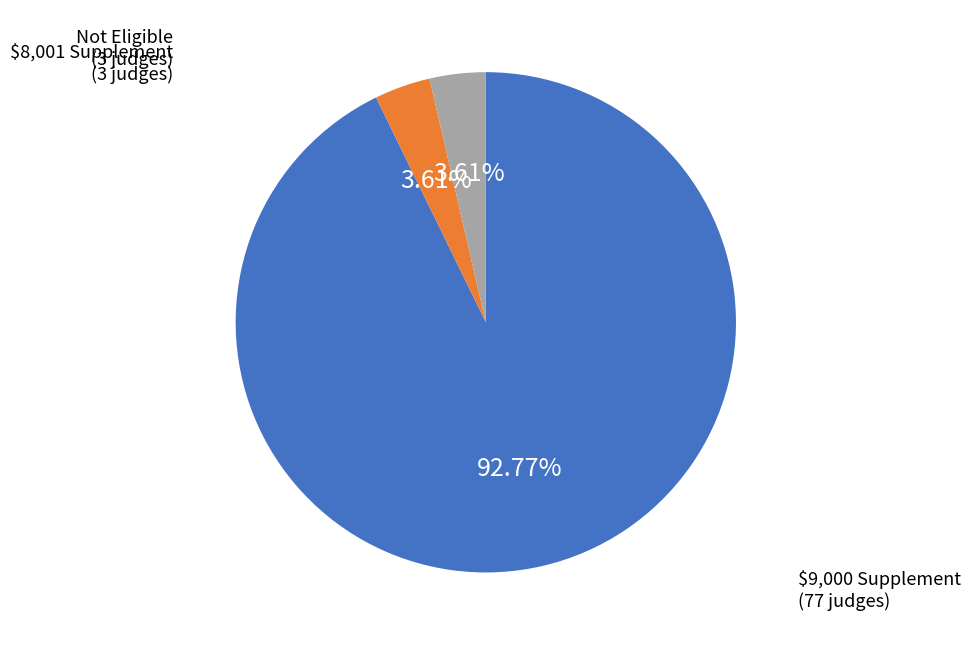

Is there any slice that represents more than half of the pie?

Yes